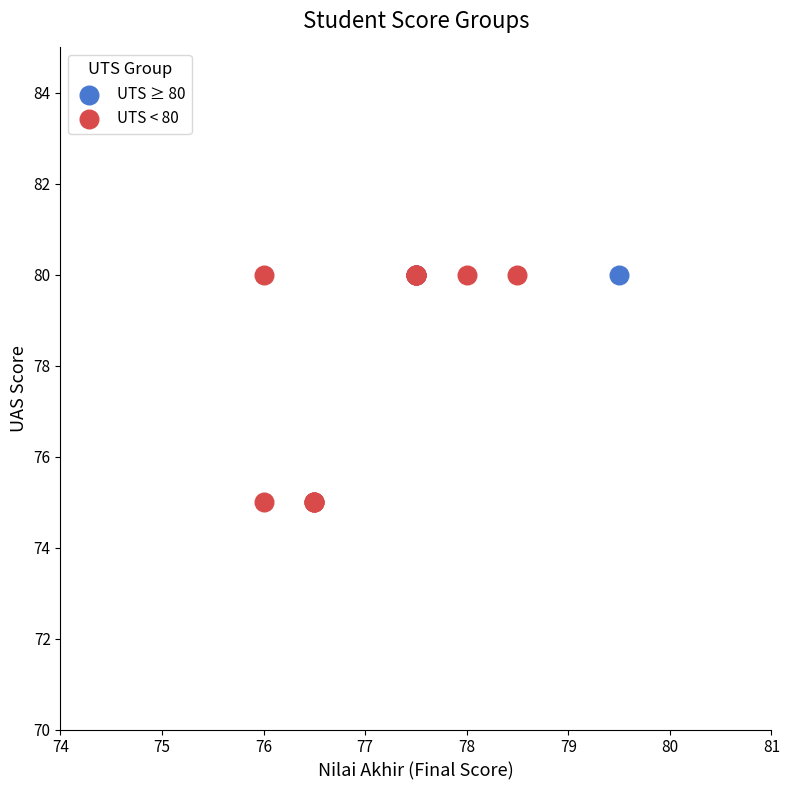

Which series reaches the minimum Y coordinate?

UTS < 80